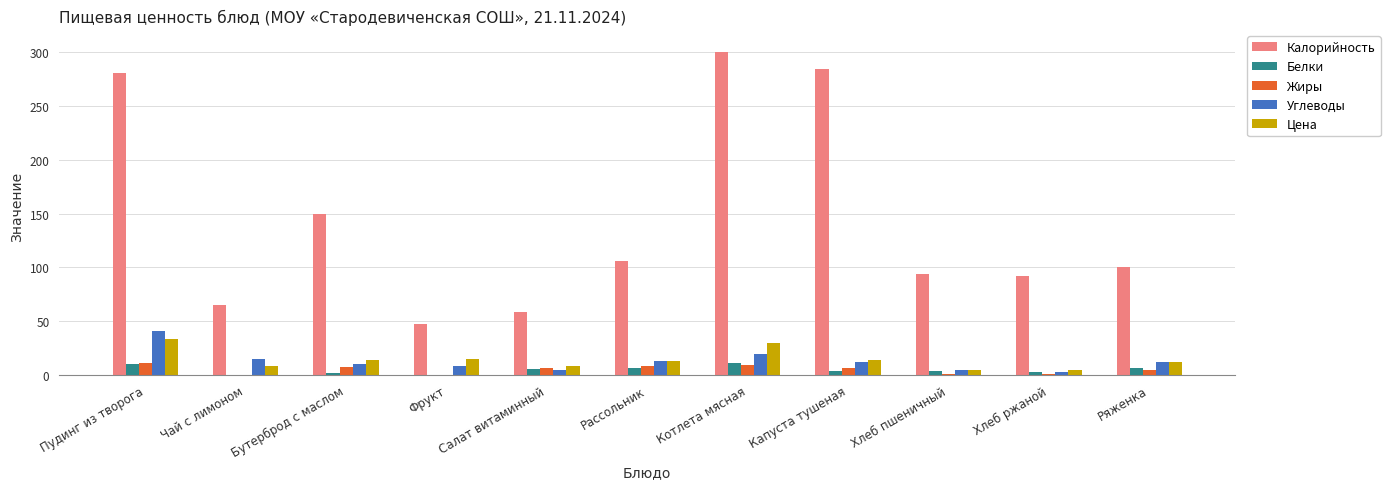

The value of Калорийность at Ряженка is 150.1. True or false?

False